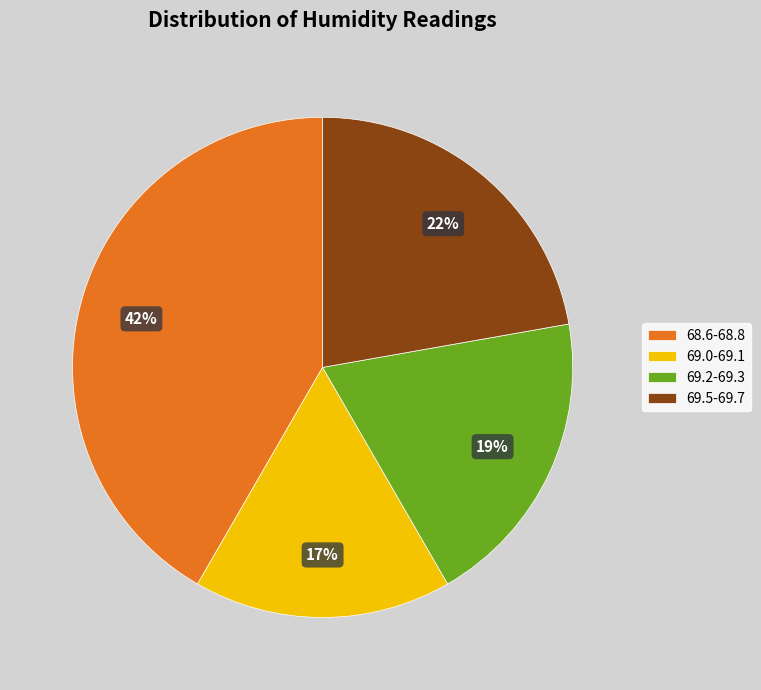

To the nearest percent, what is the average slice percentage?

25%